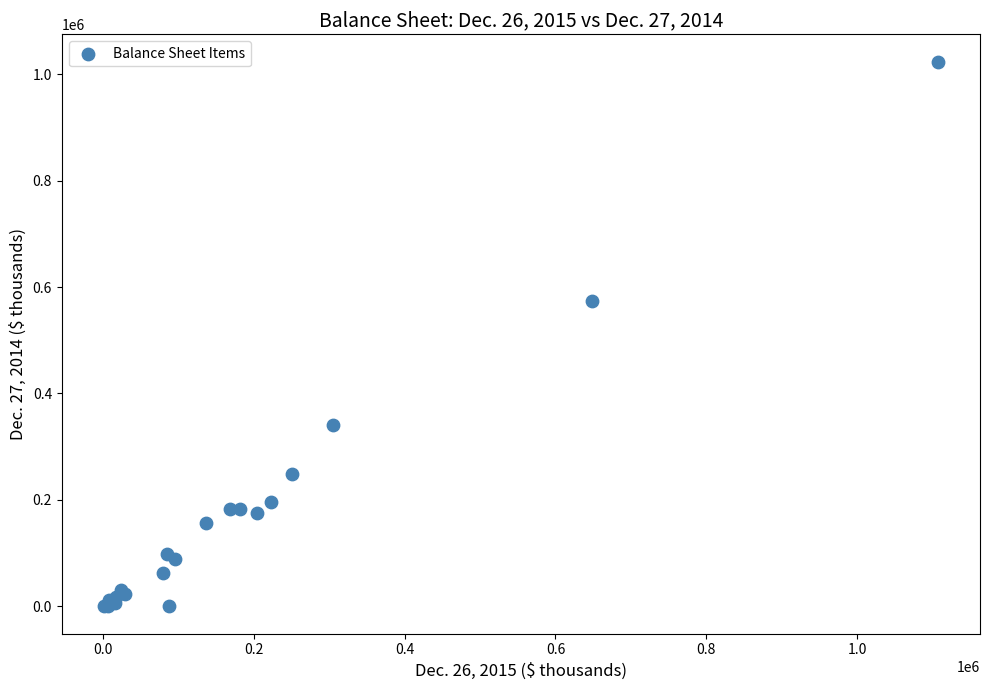

What Y value in the scatter plot is closest to 511900?

573006